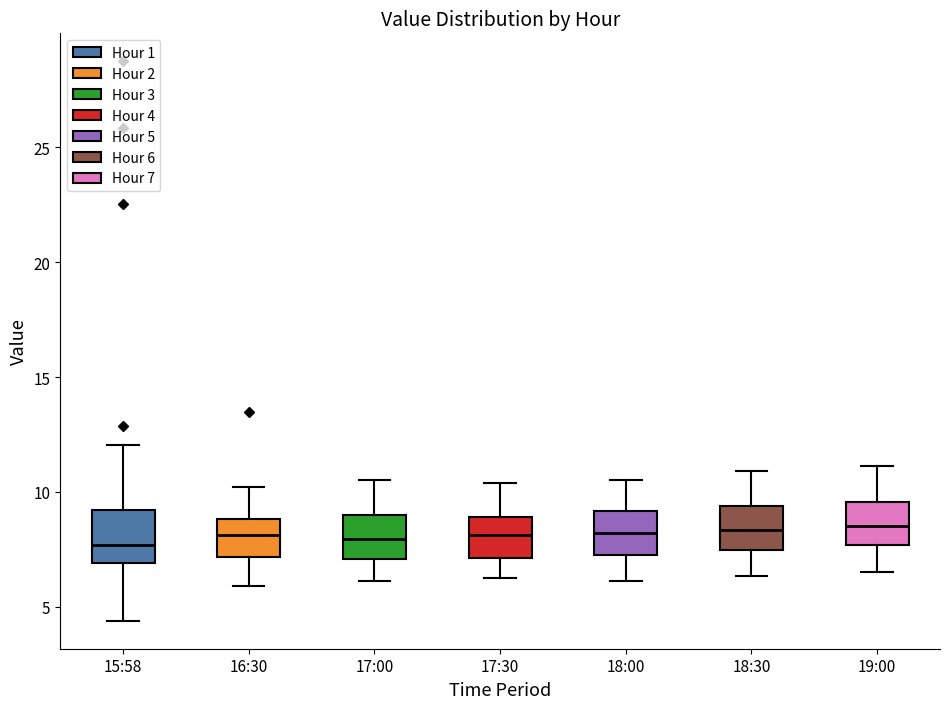

Where does the median line of the box for 17:30 sit on the y-axis? The values are not printed on the chart, so give them approximately, as read against the axis.

8.0